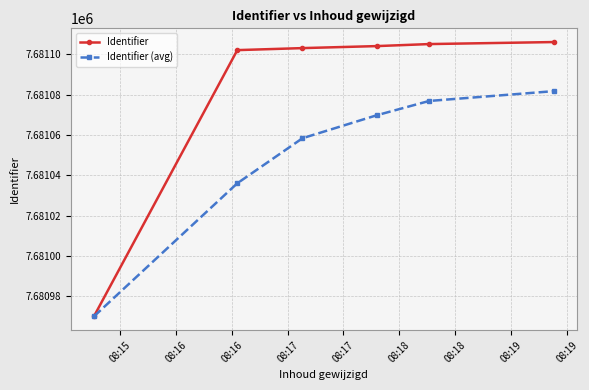

What is the maximum value shown in the chart?

7681106.0